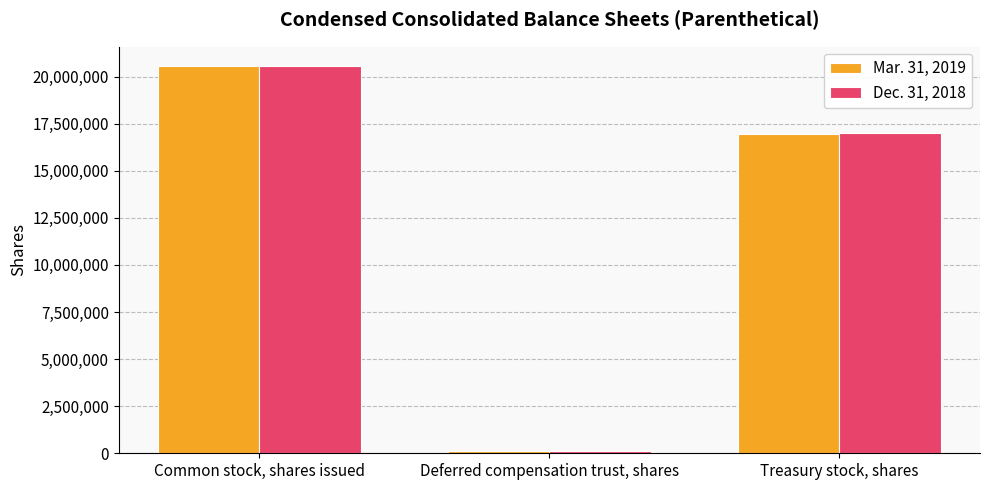

What is the total value across all series at Treasury stock, shares?

33942080